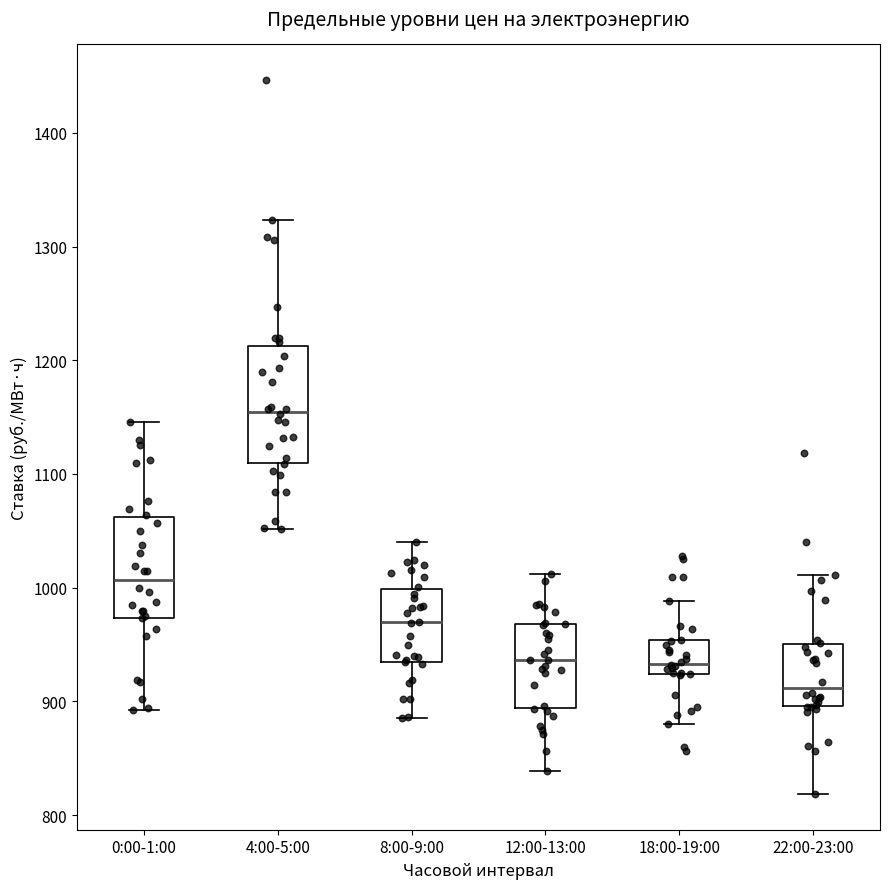

Reading left to right, transcribe this box plot: for each box, give where its median line is, the range the box spans, and where its two whiskers end, as read against the y-axis. The values are not printed on the chart, so give them approximately, as read against the axis.

0:00-1:00: median 1010, box 970 to 1060, whiskers 890 to 1150
4:00-5:00: median 1150, box 1110 to 1210, whiskers 1050 to 1320
8:00-9:00: median 970, box 940 to 1000, whiskers 890 to 1040
12:00-13:00: median 940, box 890 to 970, whiskers 840 to 1010
18:00-19:00: median 930, box 920 to 950, whiskers 880 to 990
22:00-23:00: median 910, box 900 to 950, whiskers 820 to 1010